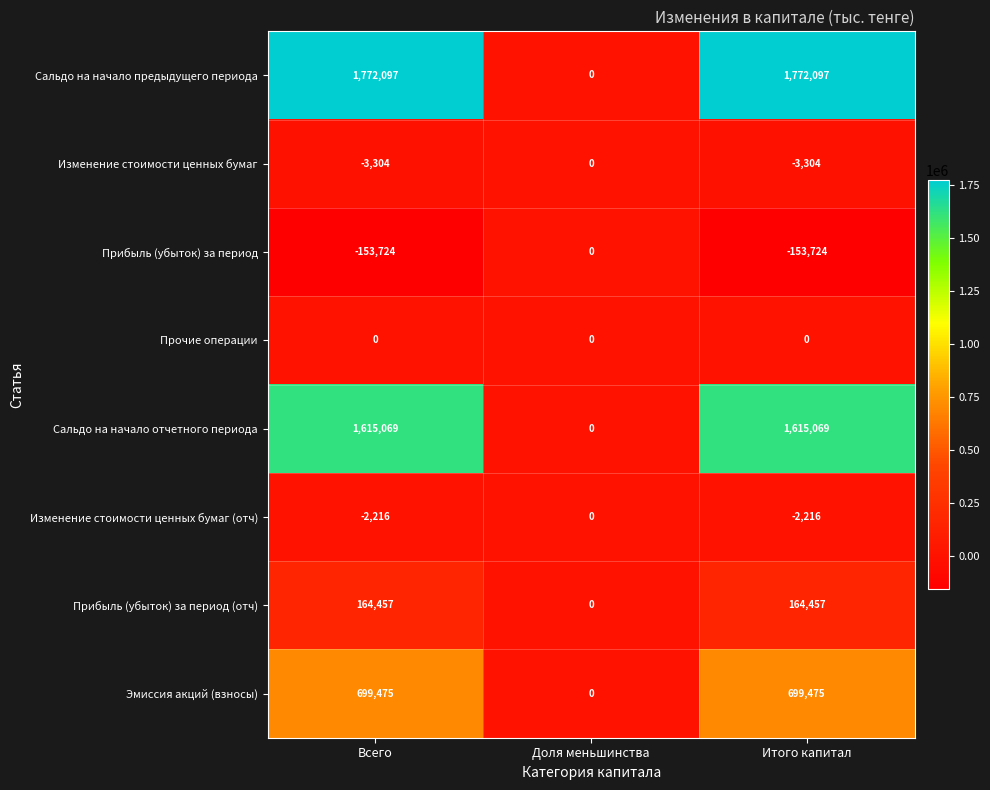

Which series has the widest spread of values?

Сальдо на начало предыдущего периода